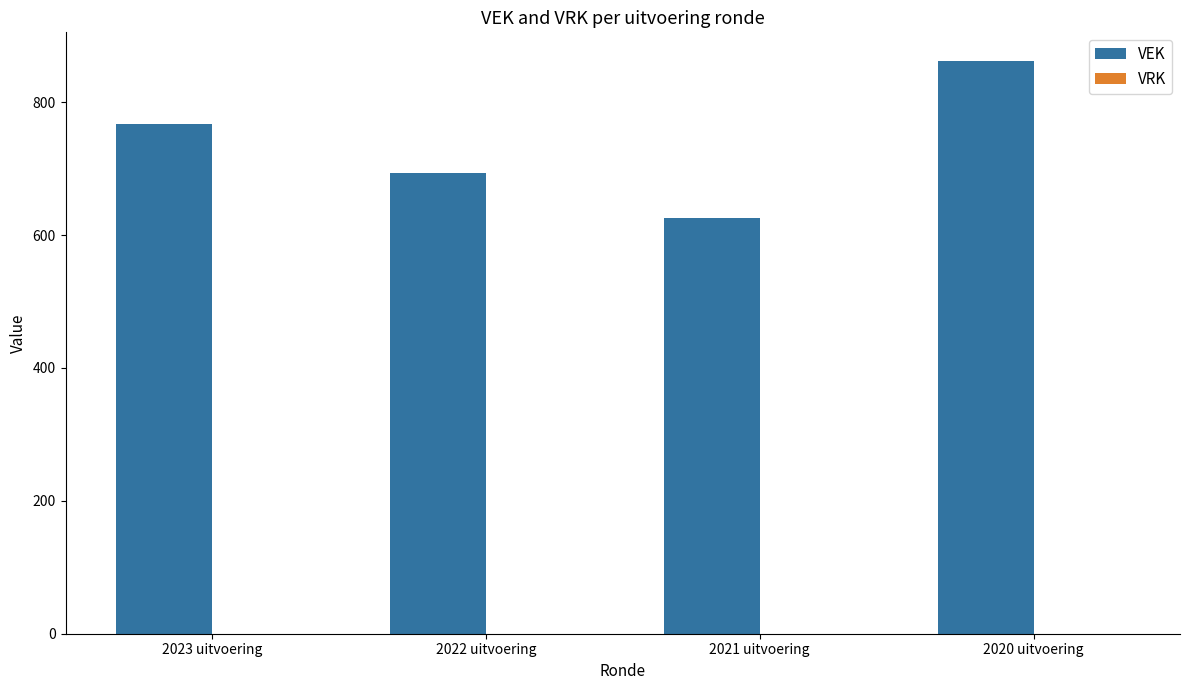

What is the label of the 4th bar from the right?

2023 uitvoering